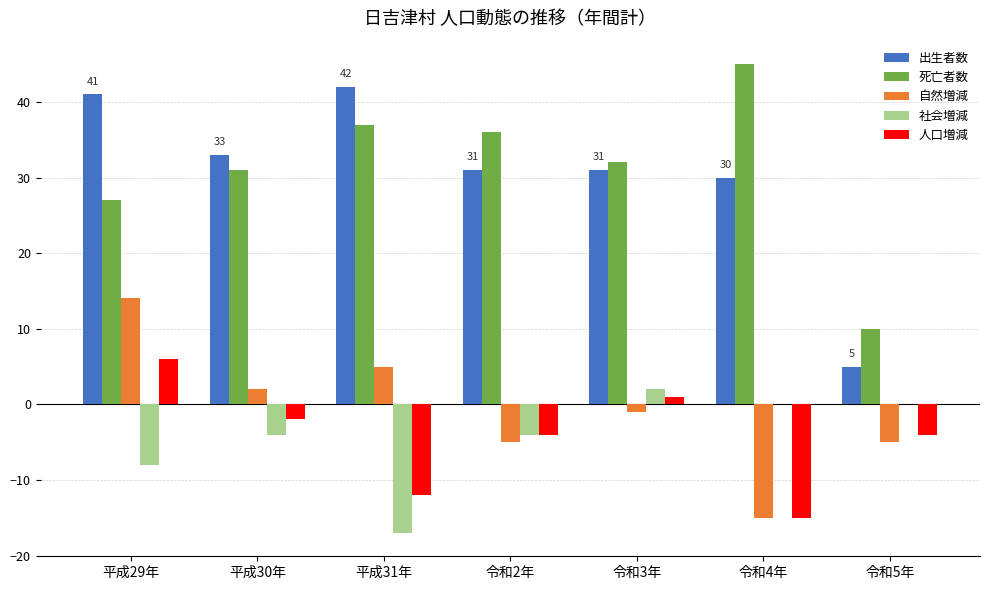

Reading left to right, list all the values displayed in this chart.

出生者数: 平成29年=41	平成30年=33	平成31年=42	令和2年=31	令和3年=31	令和4年=30	令和5年=5
死亡者数: 平成29年=27	平成30年=31	平成31年=37	令和2年=36	令和3年=32	令和4年=45	令和5年=10
自然増減: 平成29年=14	平成30年=2	平成31年=5	令和2年=-5	令和3年=-1	令和4年=-15	令和5年=-5
社会増減: 平成29年=-8	平成30年=-4	平成31年=-17	令和2年=-4	令和3年=2	令和4年=0	令和5年=0
人口増減: 平成29年=6	平成30年=-2	平成31年=-12	令和2年=-4	令和3年=1	令和4年=-15	令和5年=-4